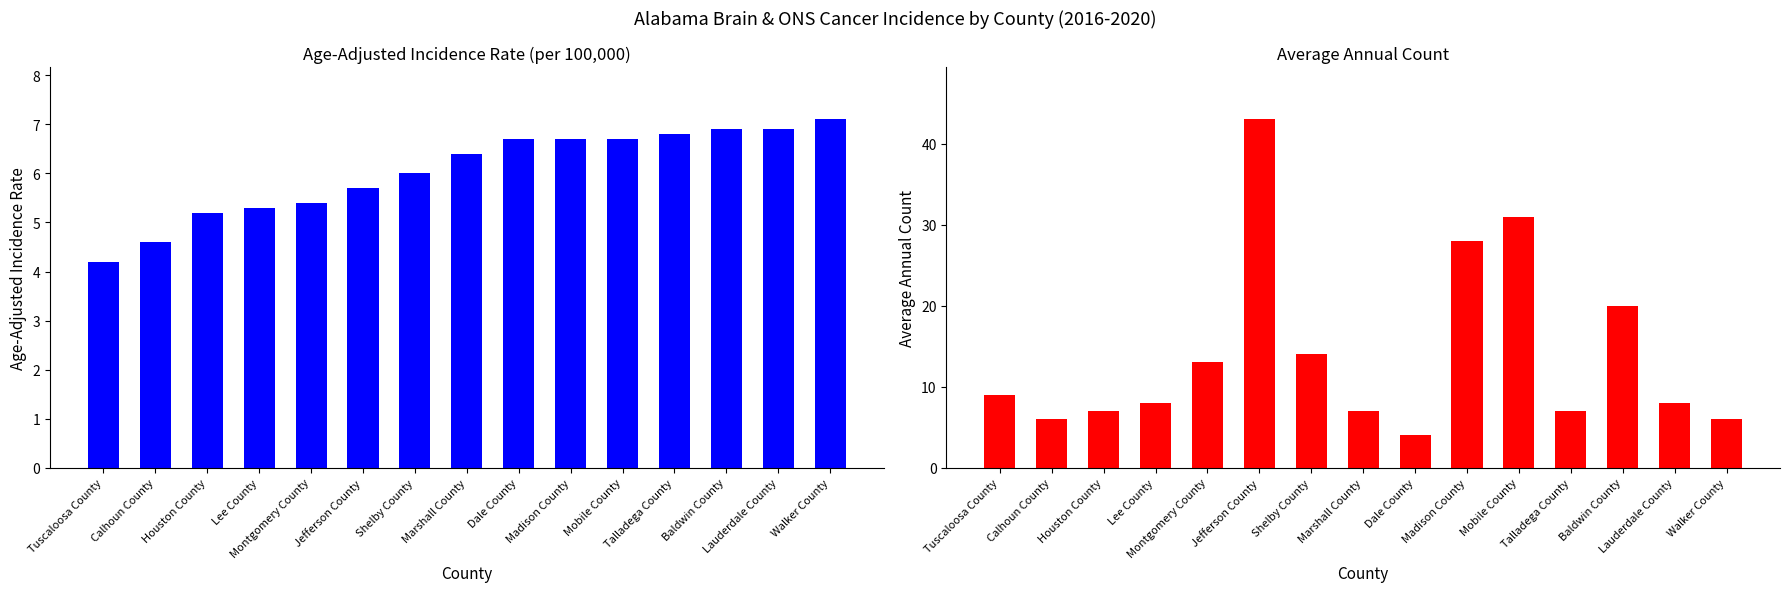

Reading left to right, extract all data points from this chart.

Age-Adjusted Incidence Rate: Tuscaloosa County=4.2	Calhoun County=4.6	Houston County=5.2	Lee County=5.3	Montgomery County=5.4	Jefferson County=5.7	Shelby County=6.0	Marshall County=6.4	Dale County=6.7	Madison County=6.7	Mobile County=6.7	Talladega County=6.8	Baldwin County=6.9	Lauderdale County=6.9	Walker County=7.1
Average Annual Count: Tuscaloosa County=9.0	Calhoun County=6.0	Houston County=7.0	Lee County=8.0	Montgomery County=13.0	Jefferson County=43.0	Shelby County=14.0	Marshall County=7.0	Dale County=4.0	Madison County=28.0	Mobile County=31.0	Talladega County=7.0	Baldwin County=20.0	Lauderdale County=8.0	Walker County=6.0